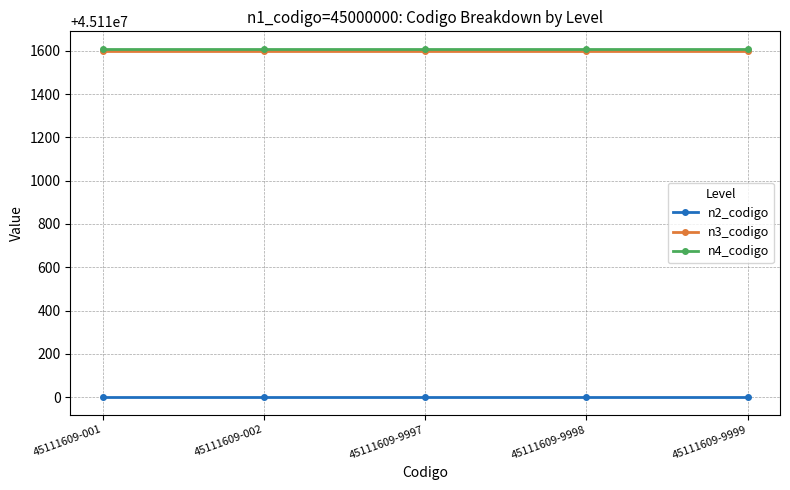

What is the total value across all series at 45111609-9999?

135333209